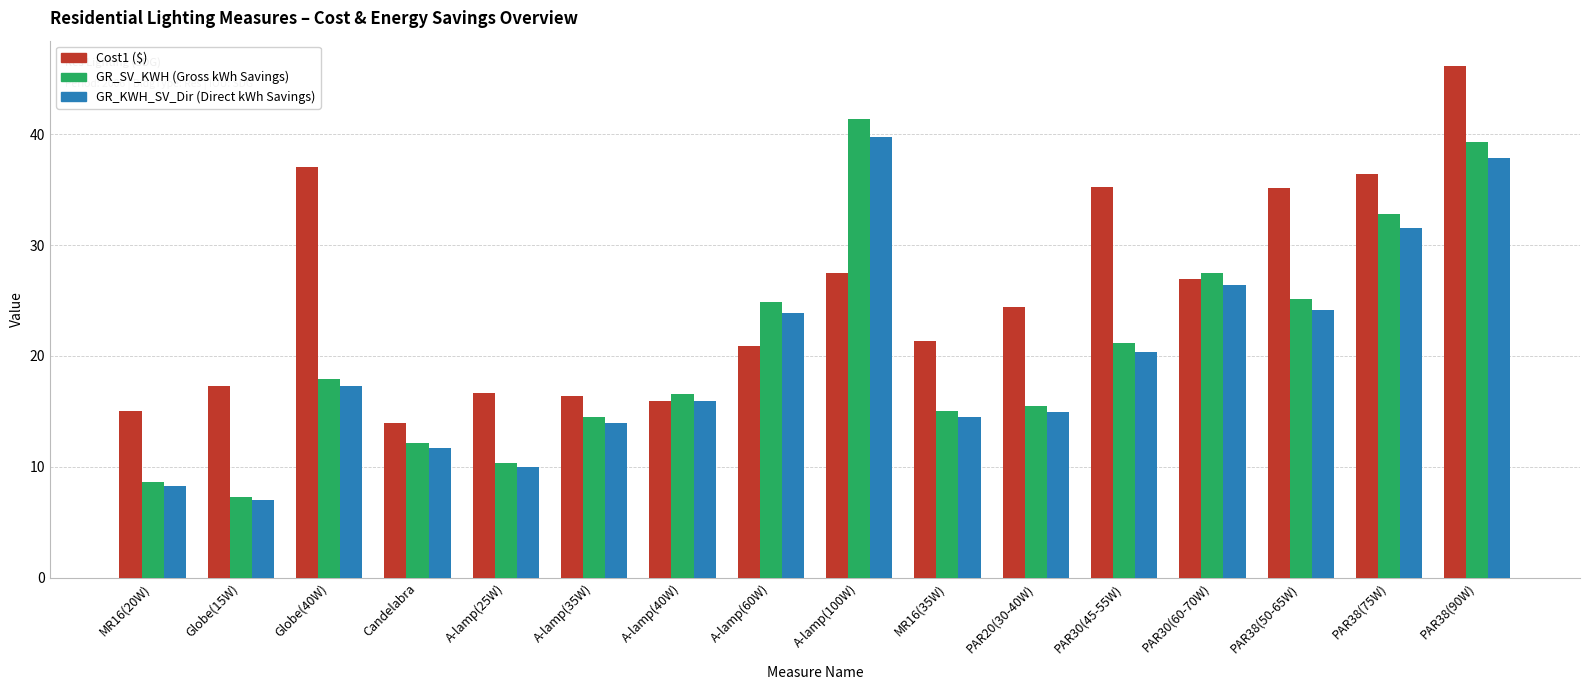

At which category is the sum across all series the highest?

PAR38(90W)